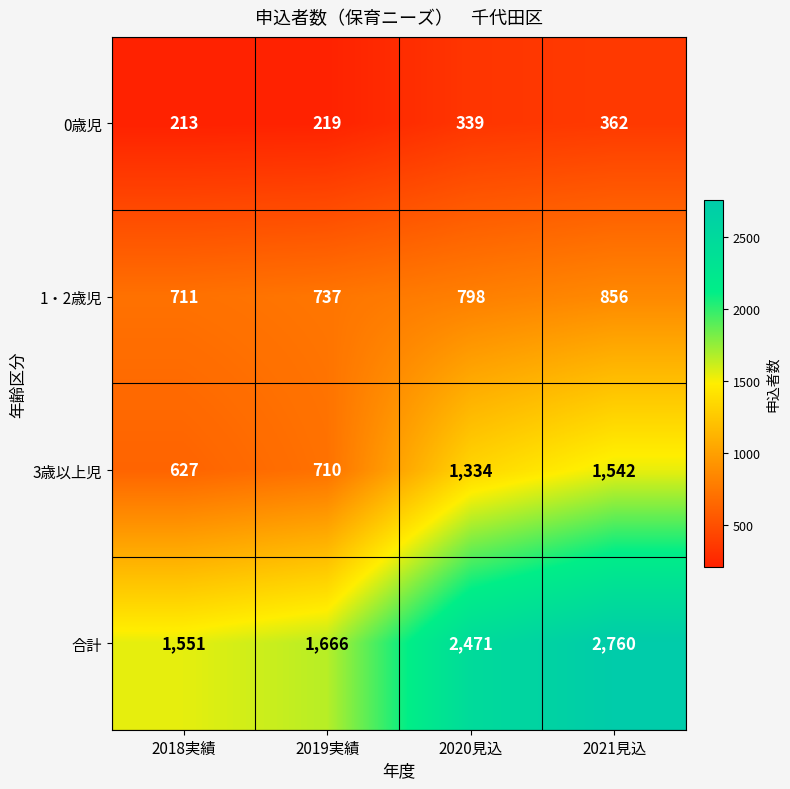

Where is 3歳以上児 nearest to the value 1084?

2020見込